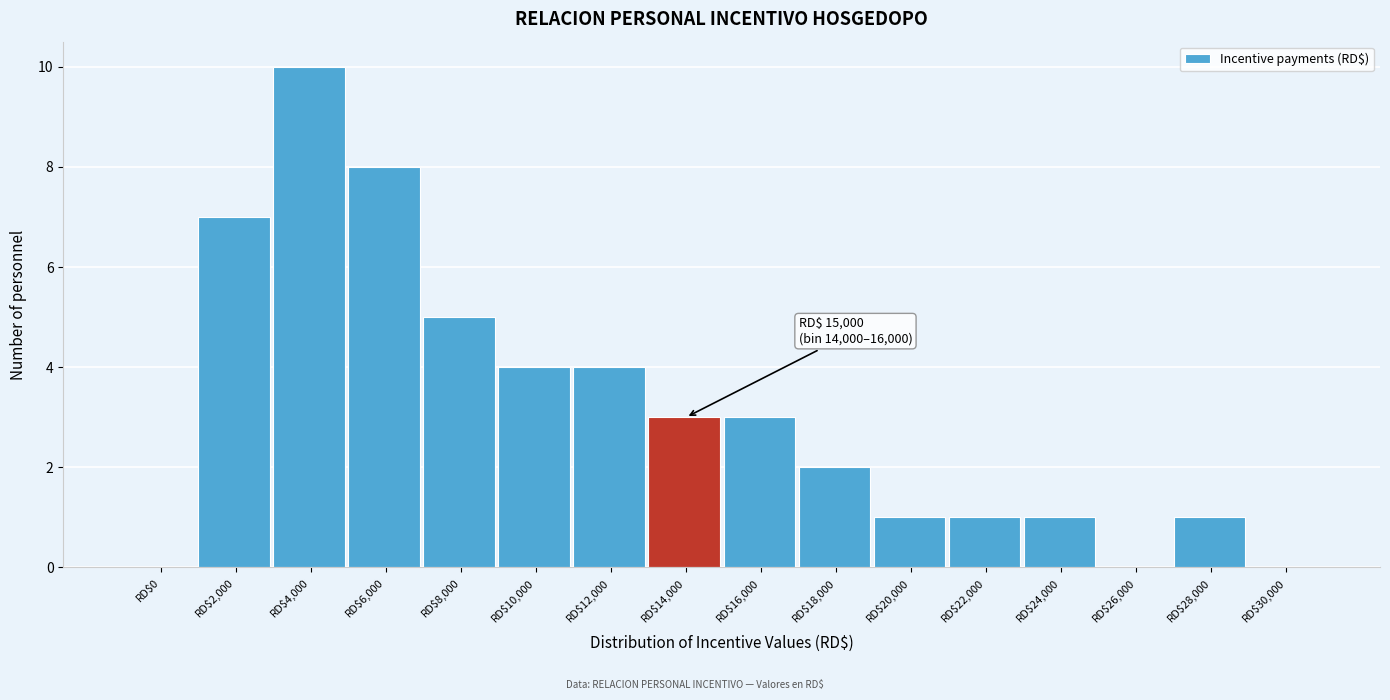

The chart shows a value of 5 at RD$10,000. True or false?

False